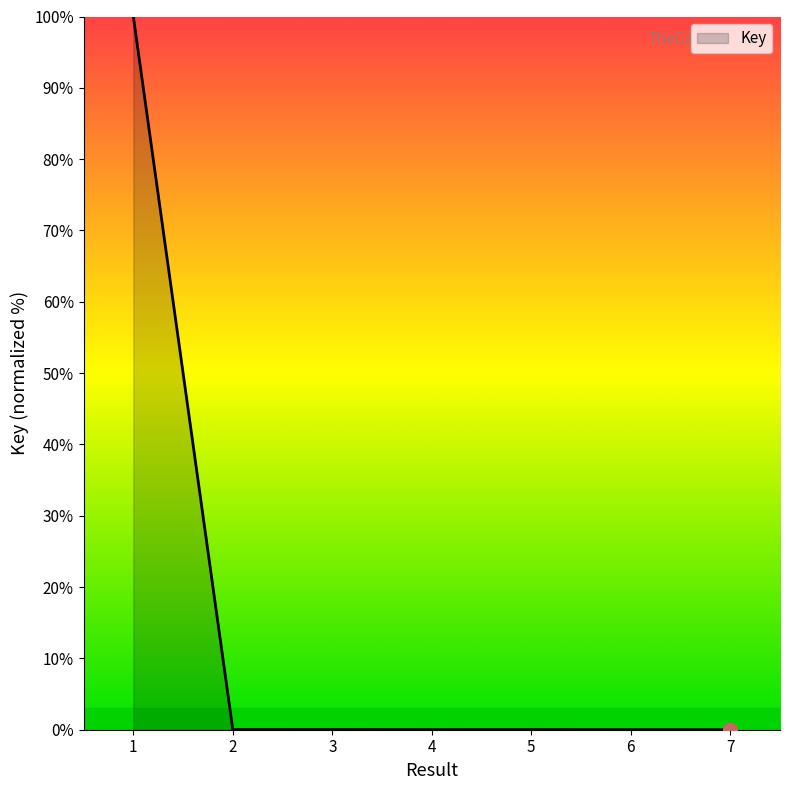

What is the average value?

14.3